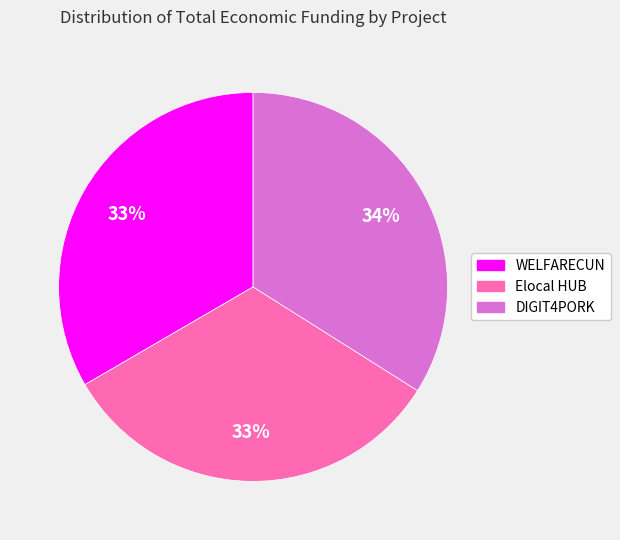

What is the ratio of the value at DIGIT4PORK to the value at Elocal HUB?

1.0